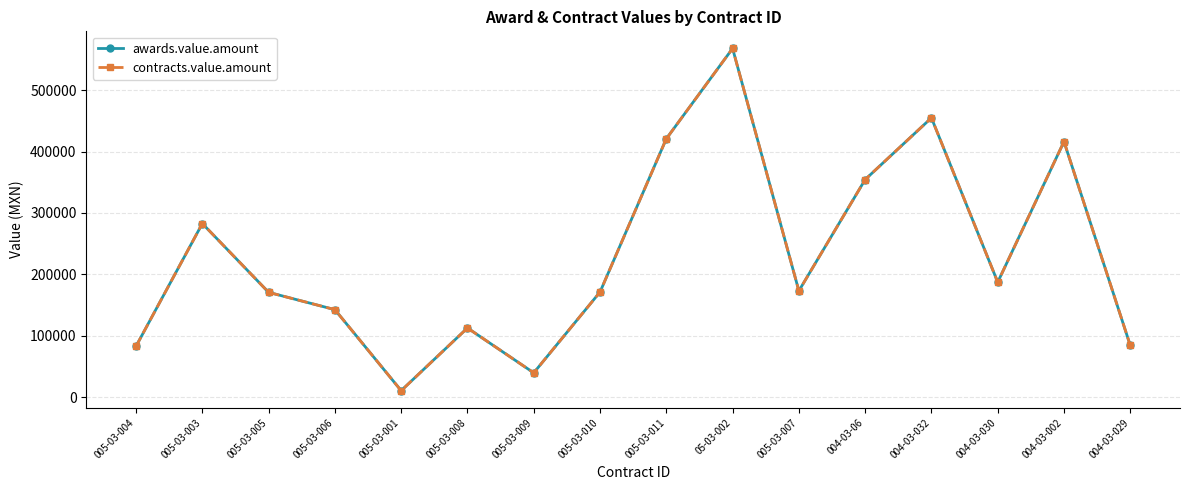

Rank the series at 004-03-030 from highest to lowest value.

awards.value.amount, contracts.value.amount